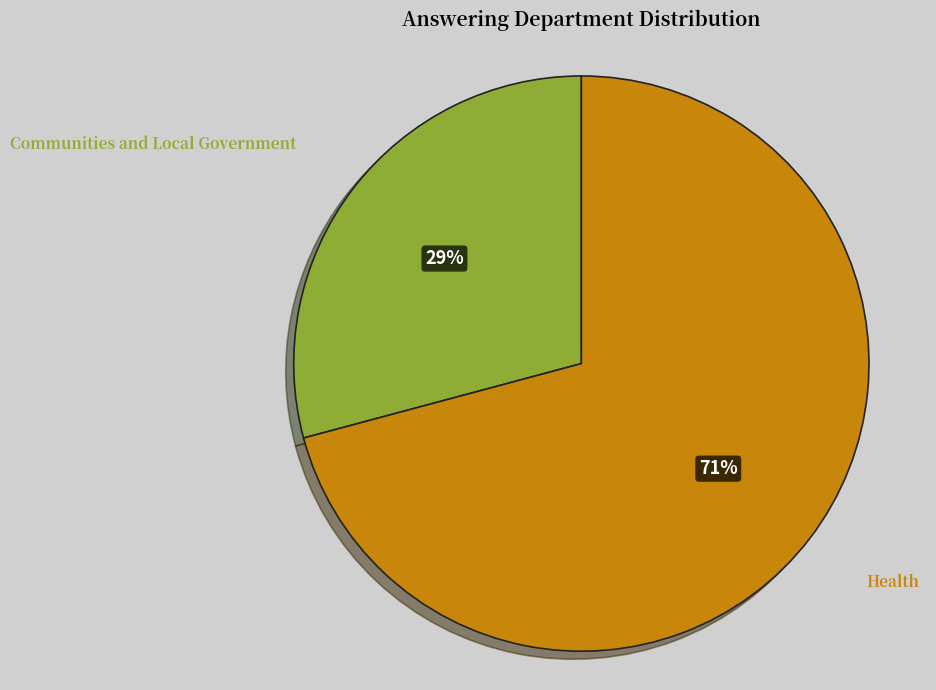

The Communities and Local Government slice represents 20% of the pie. True or false?

False